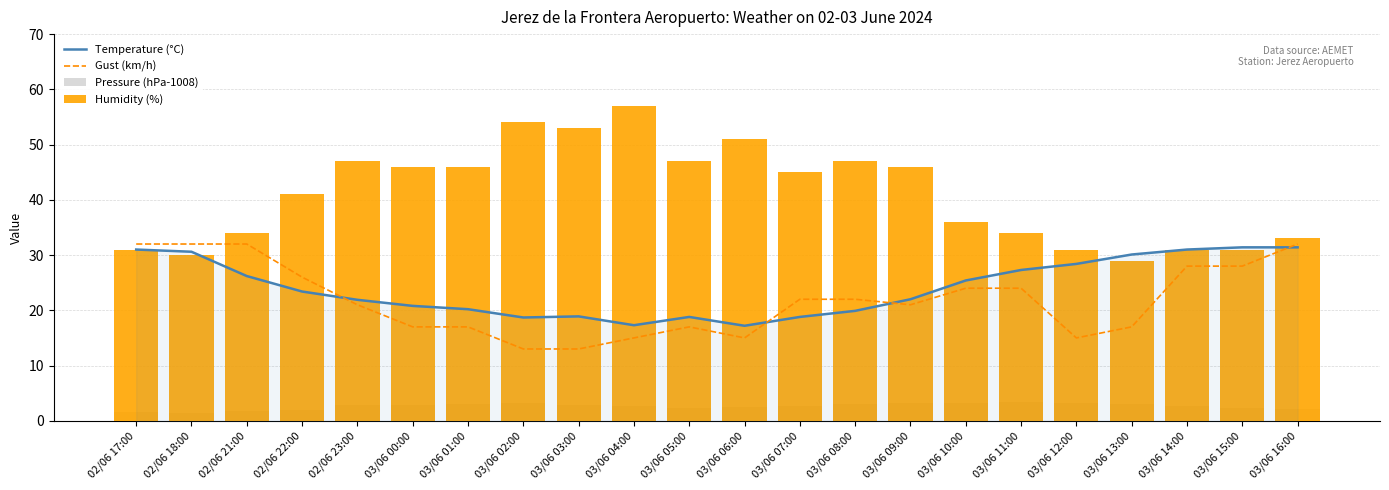

What value does the Gust (km/h) series have at 03/06 16:00?

32.0